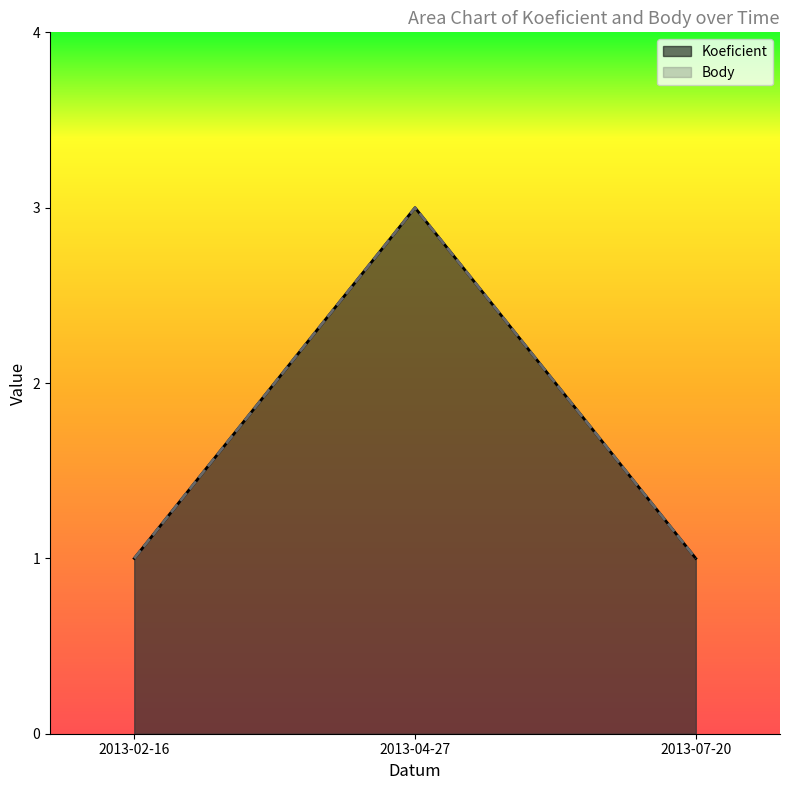

Reading right to left, transcribe all the data shown in this chart.

Koeficient: 1	3	1
Body: 1	3	1